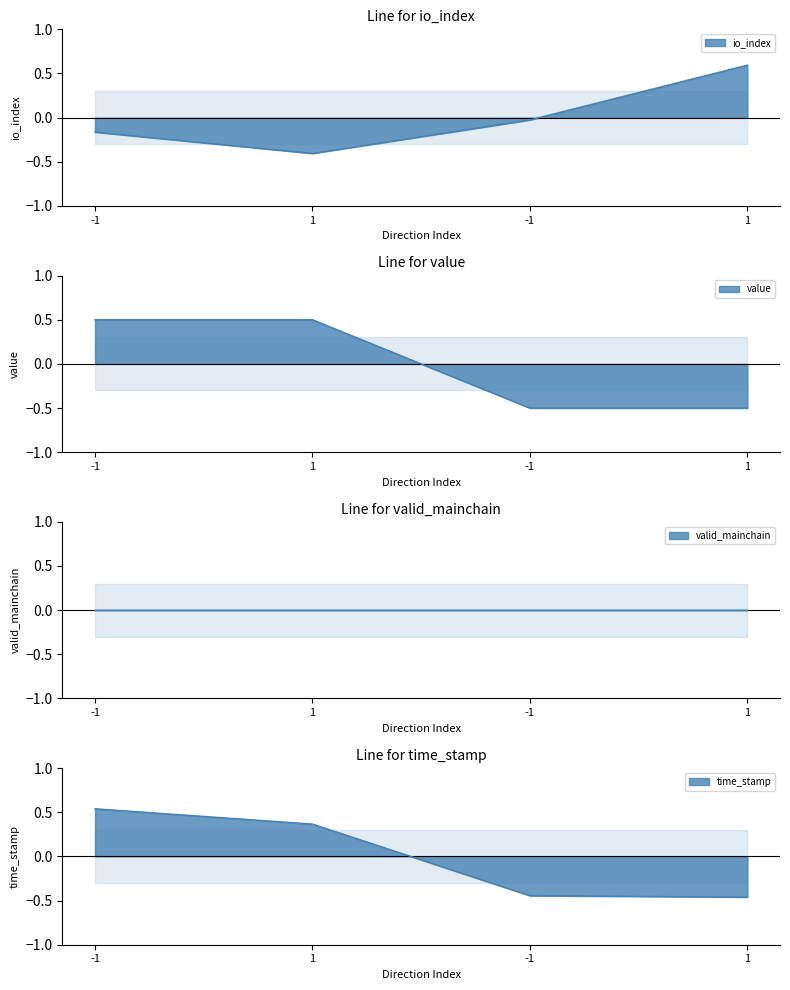

At which label is value closest to 0?

-1